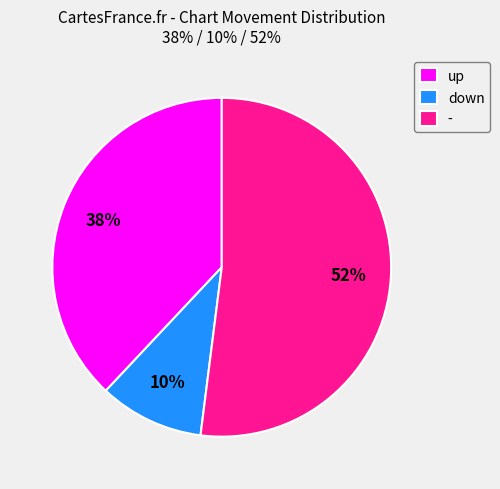

What is the largest slice in the pie chart?

-